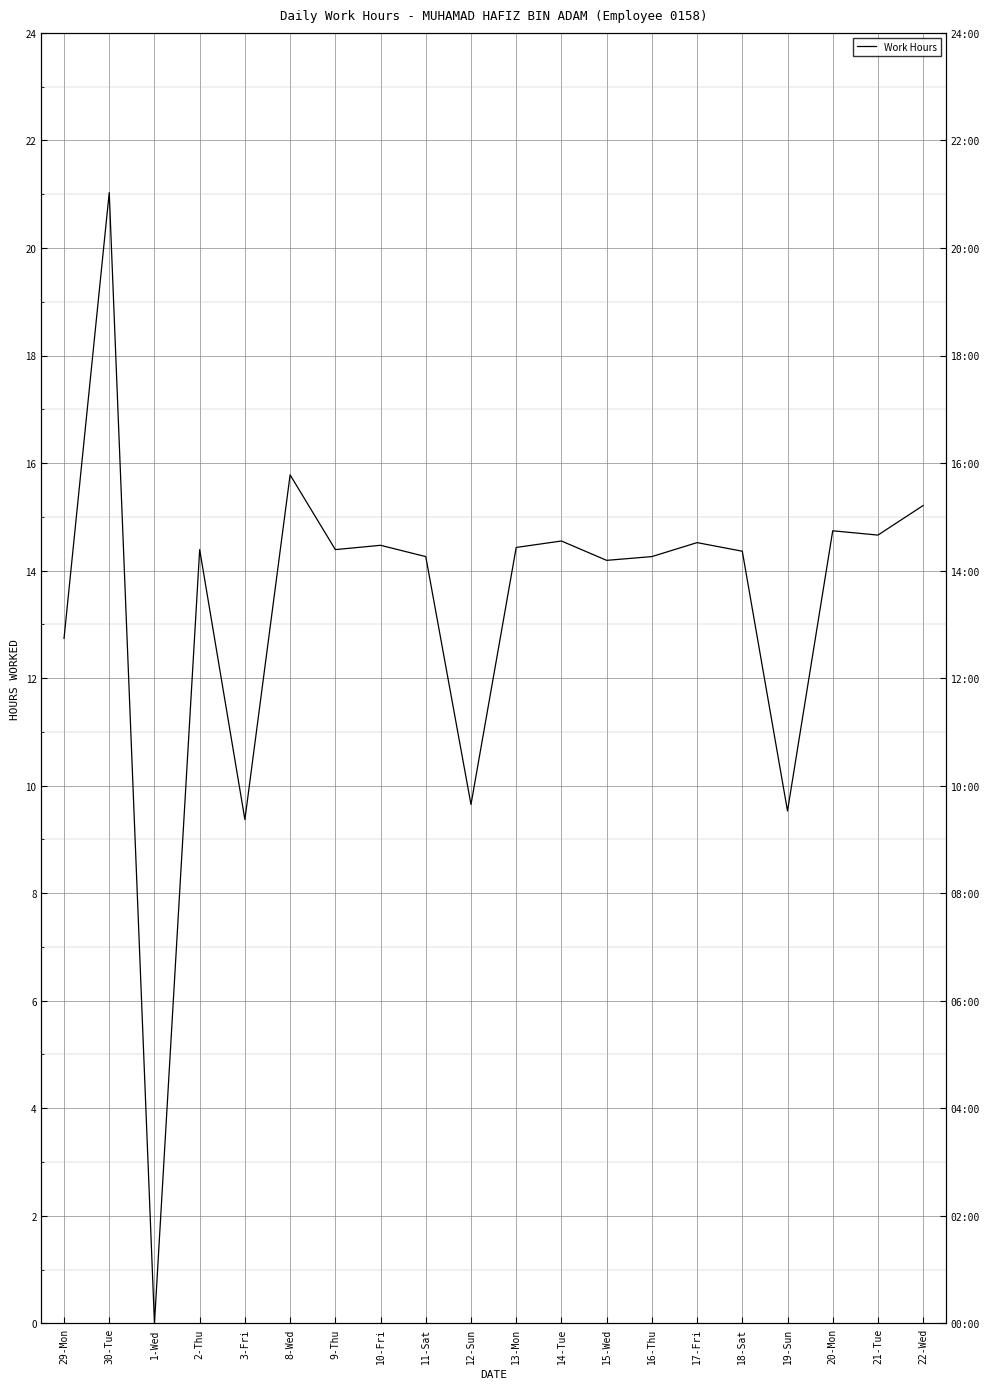

Reading left to right, what are all the values shown in this chart?

29-Mon=12.7	30-Tue=21.0	1-Wed=0.0	2-Thu=14.4	3-Fri=9.4	8-Wed=15.8	9-Thu=14.4	10-Fri=14.5	11-Sat=14.3	12-Sun=9.7	13-Mon=14.4	14-Tue=14.6	15-Wed=14.2	16-Thu=14.3	17-Fri=14.5	18-Sat=14.4	19-Sun=9.5	20-Mon=14.7	21-Tue=14.7	22-Wed=15.2